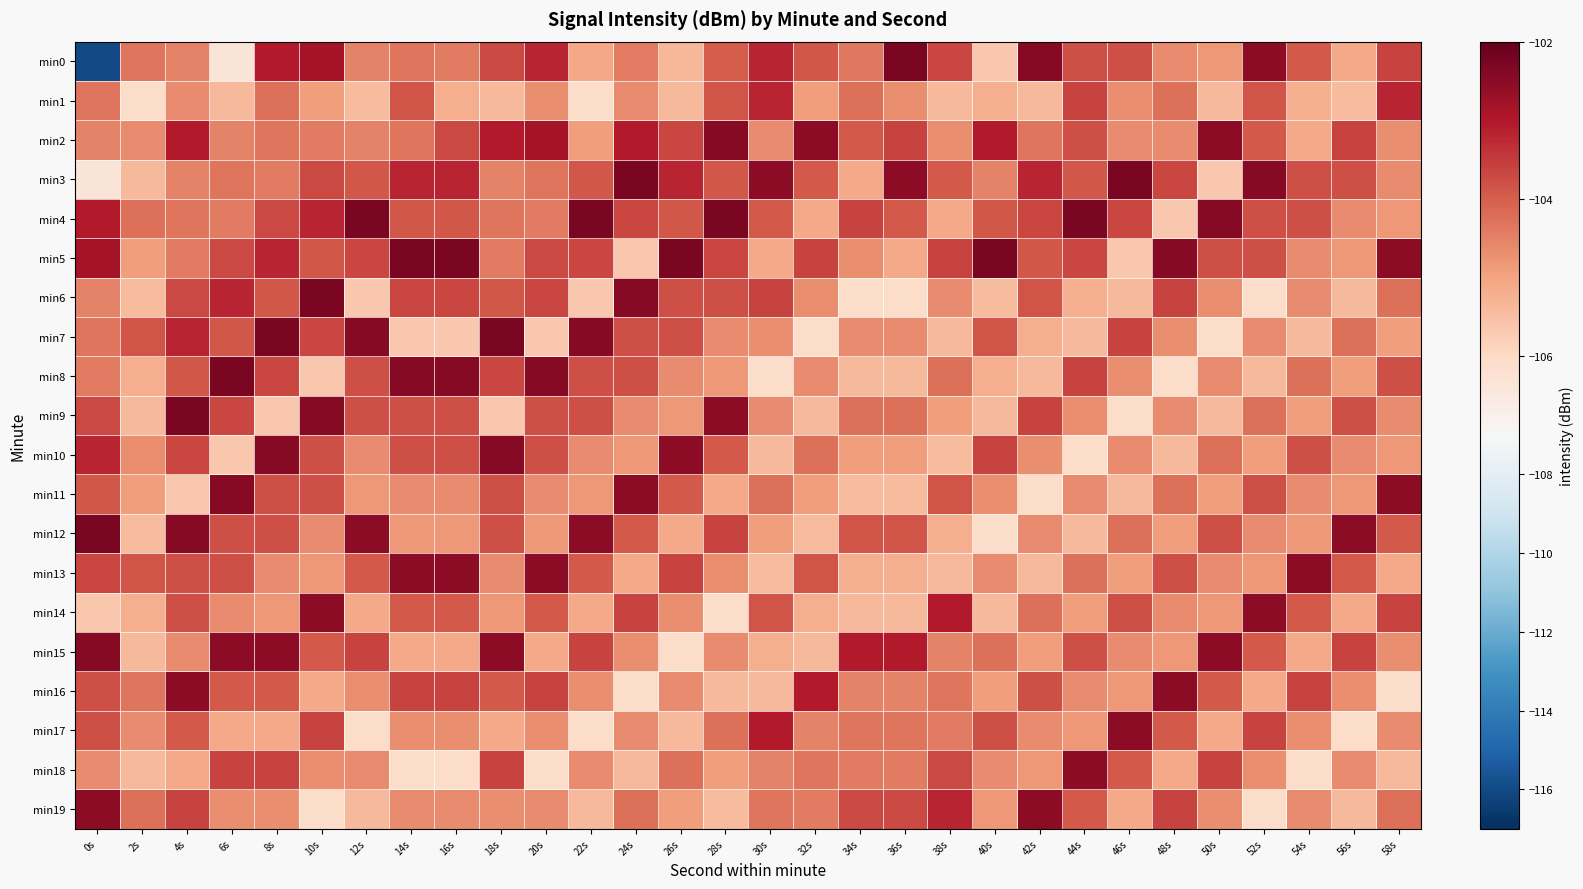

Which has a higher value, 16s or 22s?

16s